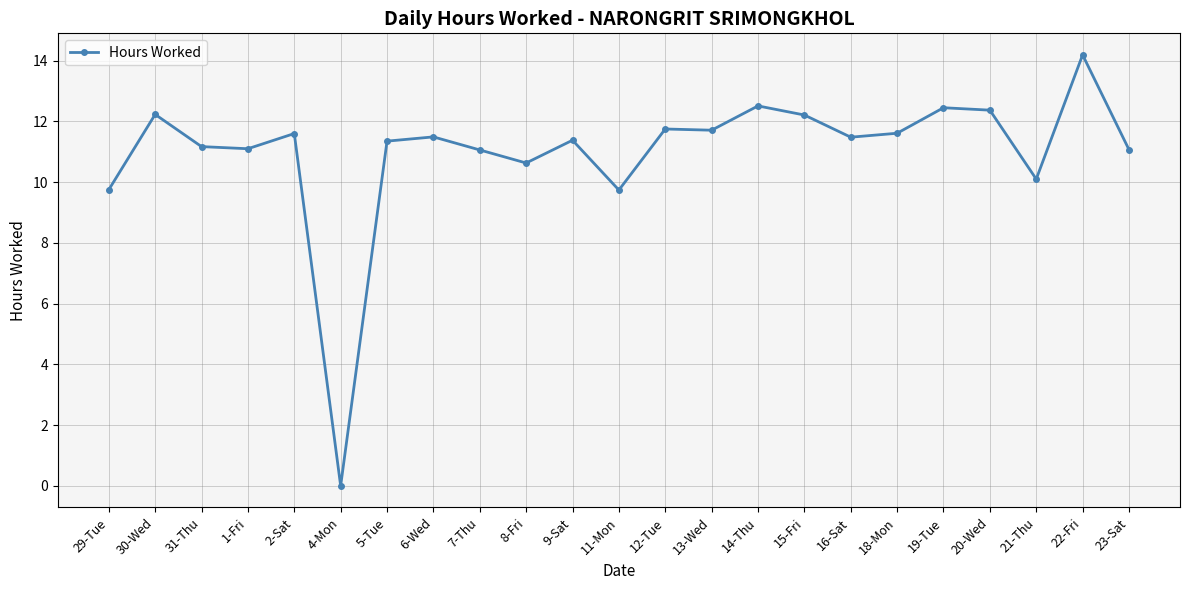

How many categories are shown in the chart?

23